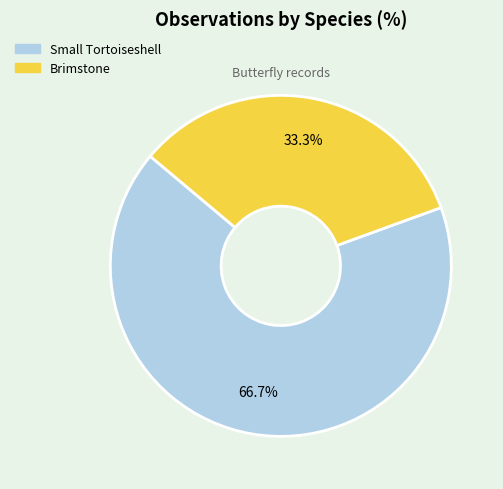

Is there a majority slice in this chart?

Yes